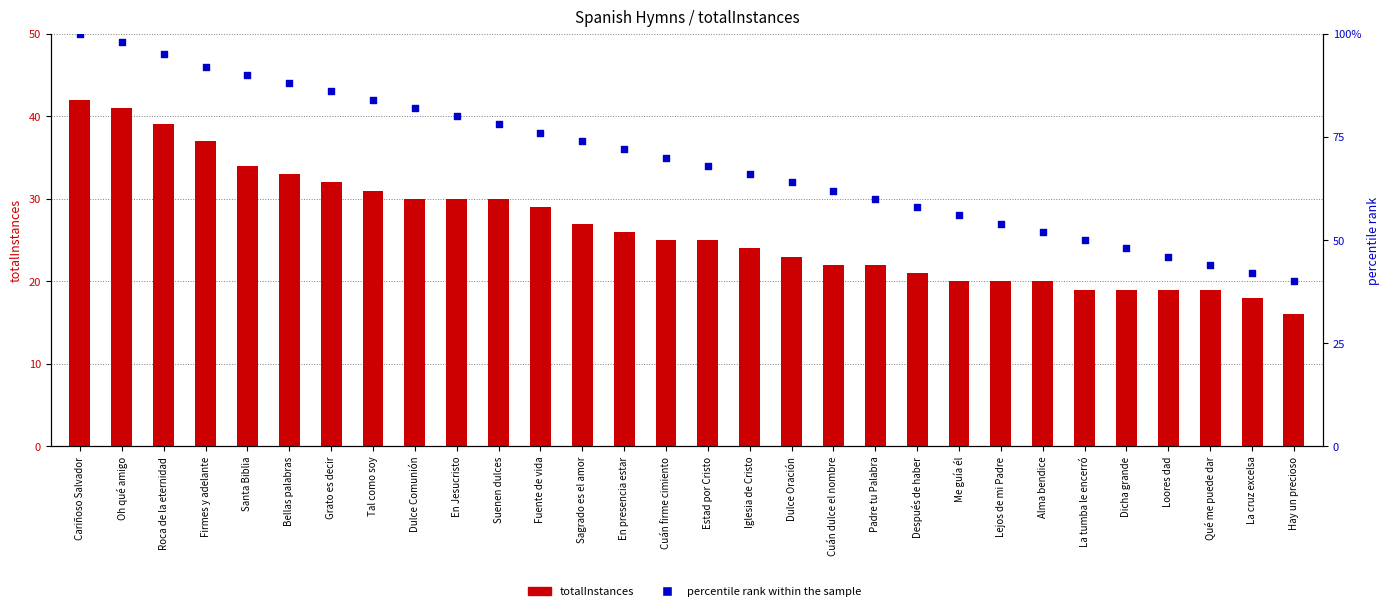

Which series contains the highest Y value?

percentile rank within the sample